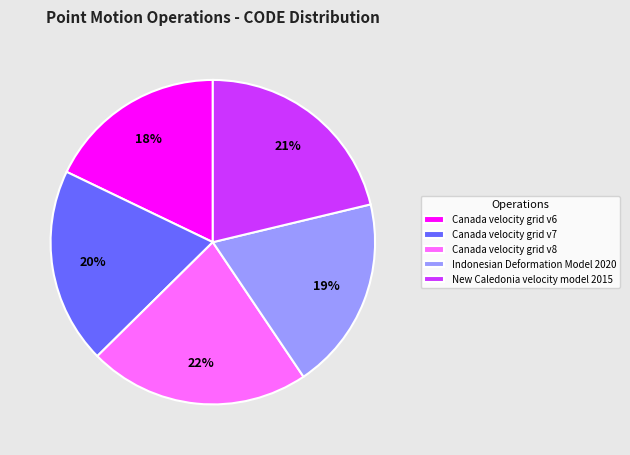

How many slices are in this pie chart?

5